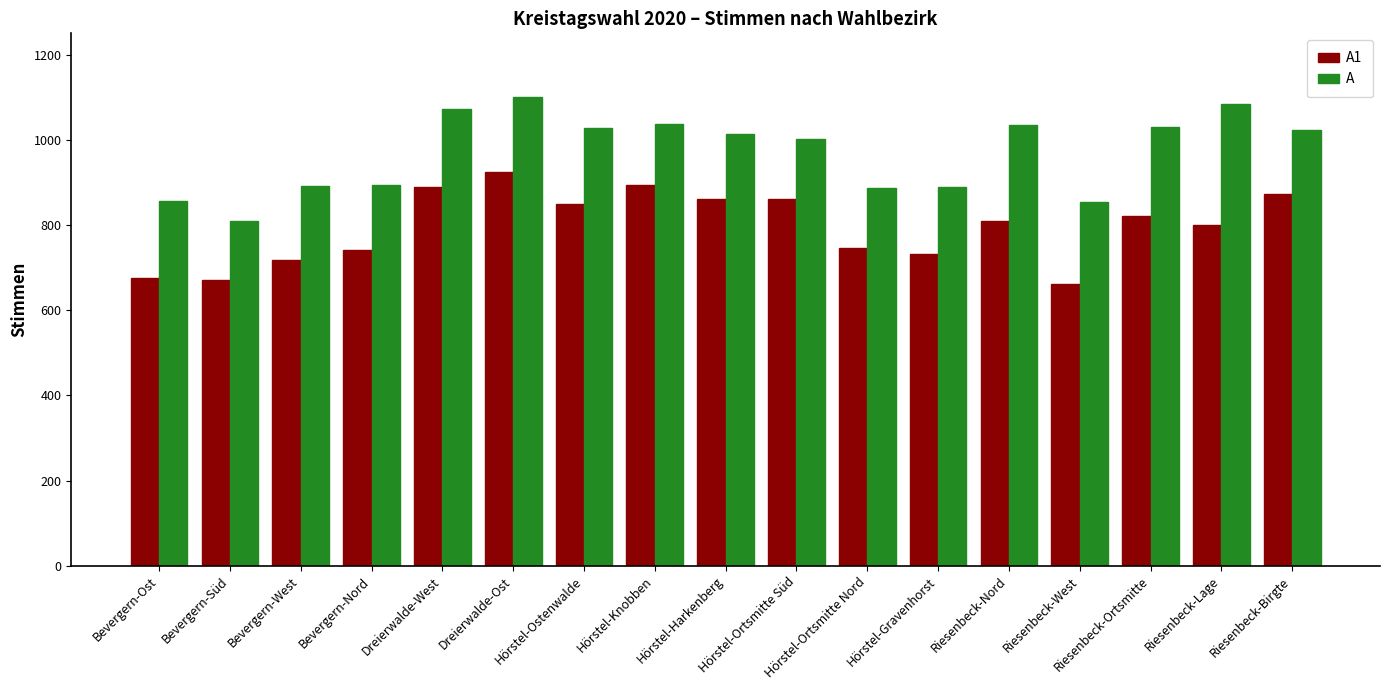

Which category has the highest value across all series?

Dreierwalde-Ost